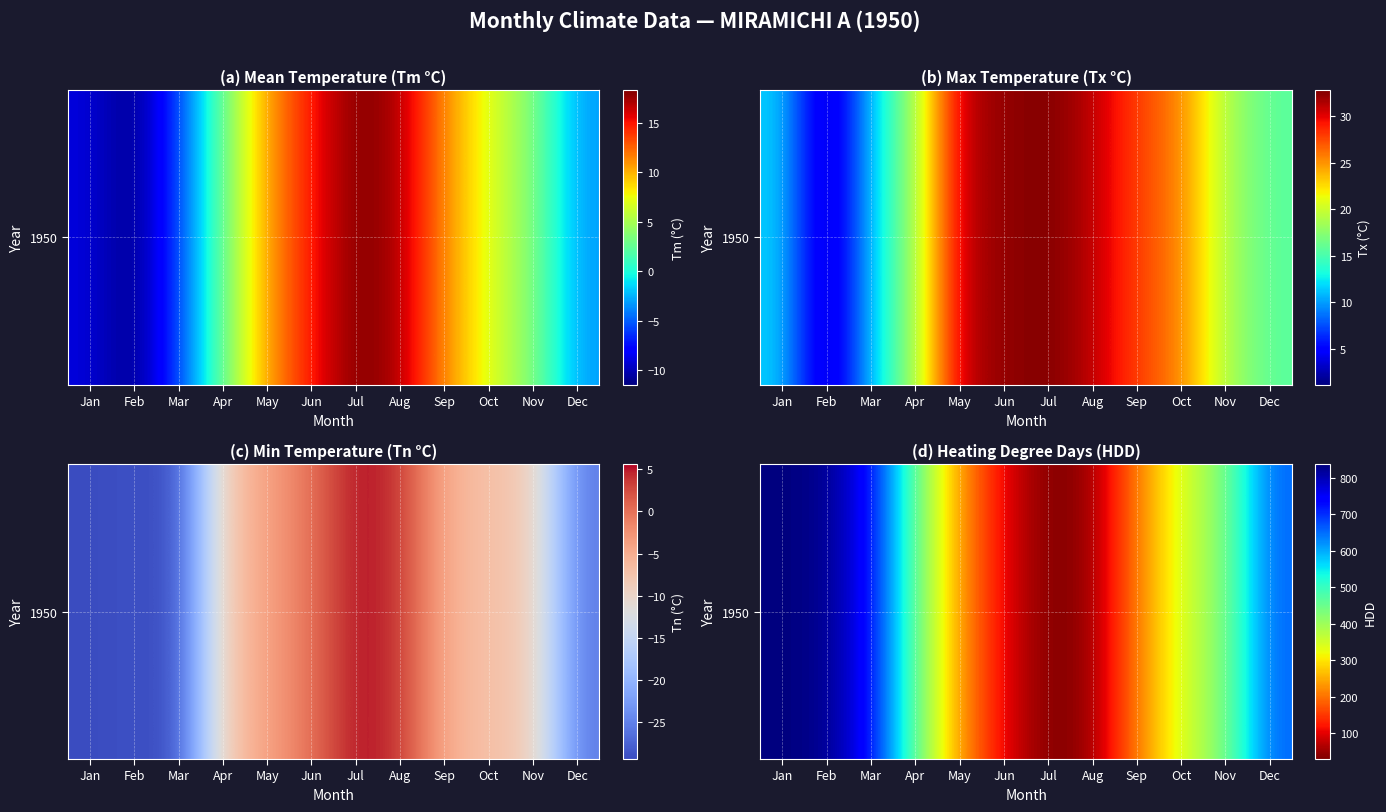

What is the minimum value shown in the chart?

29.9